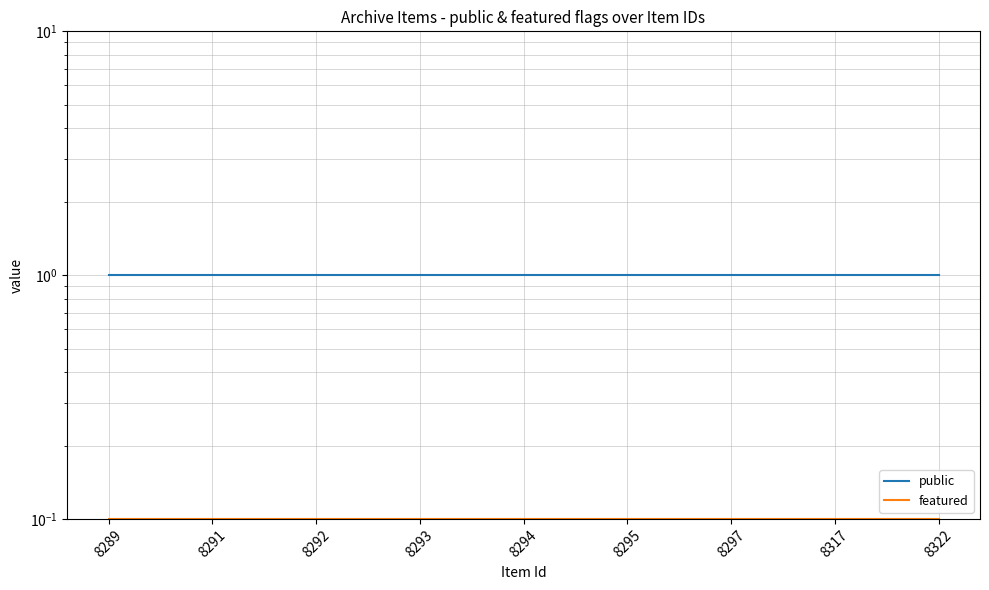

How many series are shown in this chart?

2